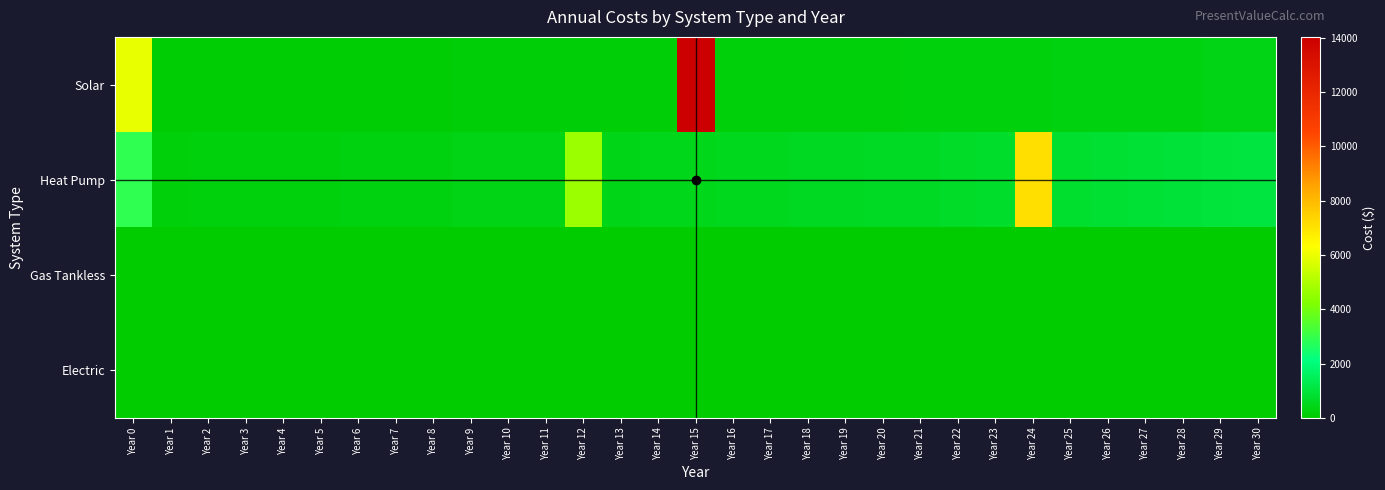

What is the total value across all series at Year 17?

700.5